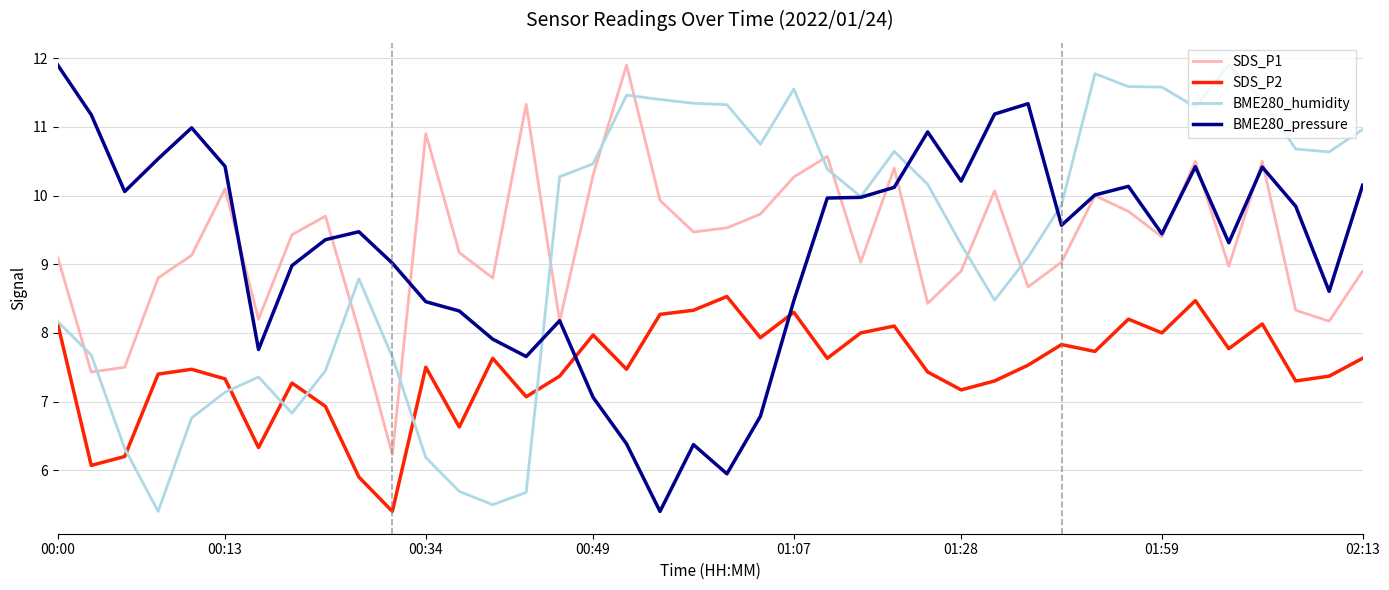

What is the lowest value of the SDS_P2 series?

5.4